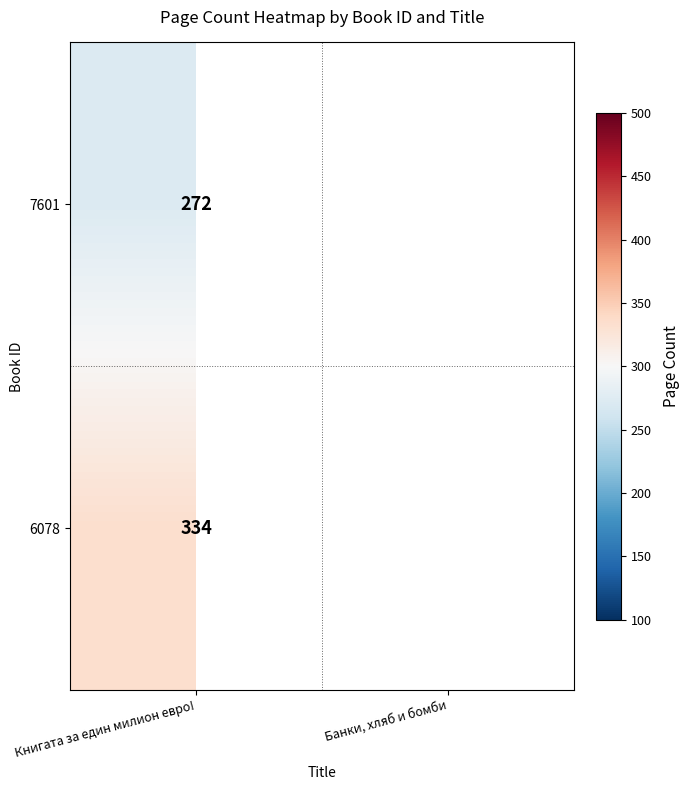

How many distinct data groups are displayed?

2